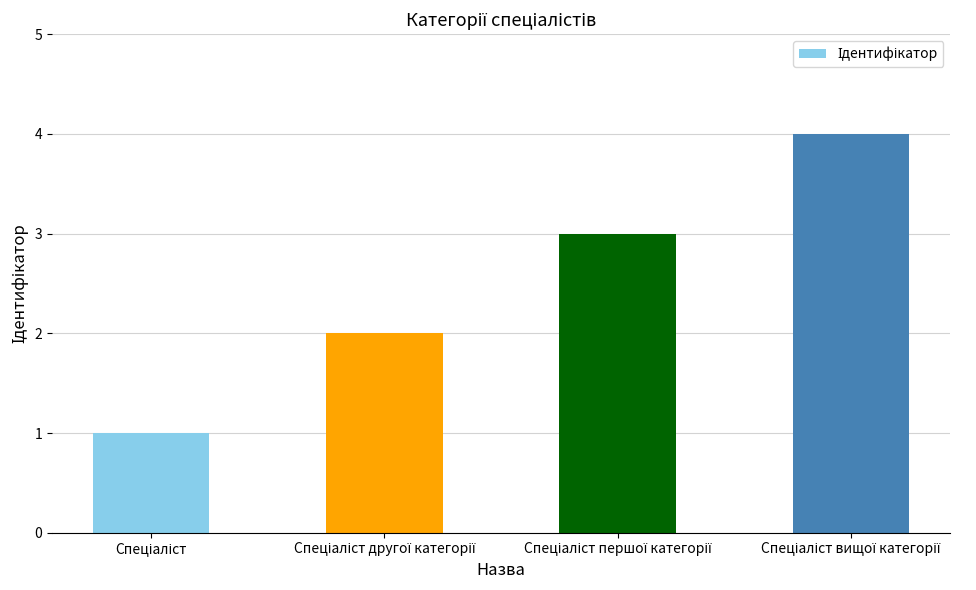

What is the maximum value shown in the chart?

4